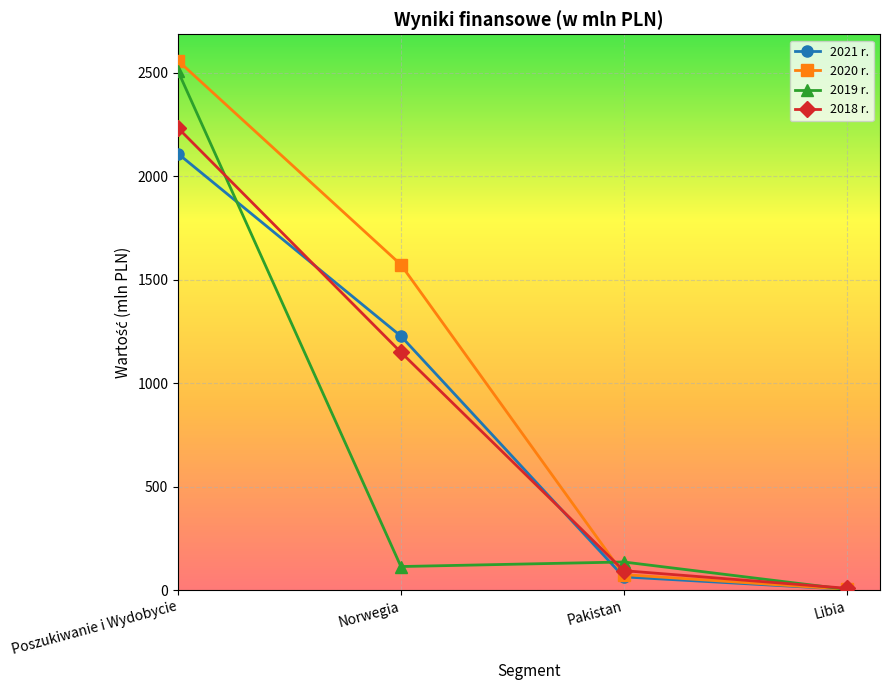

After their last crossing, which series has the higher values: 2020 r. or 2018 r.?

2018 r.